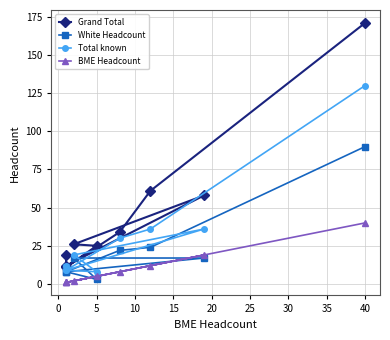

What is the value of the BME Headcount point at the 8th from the left?

1